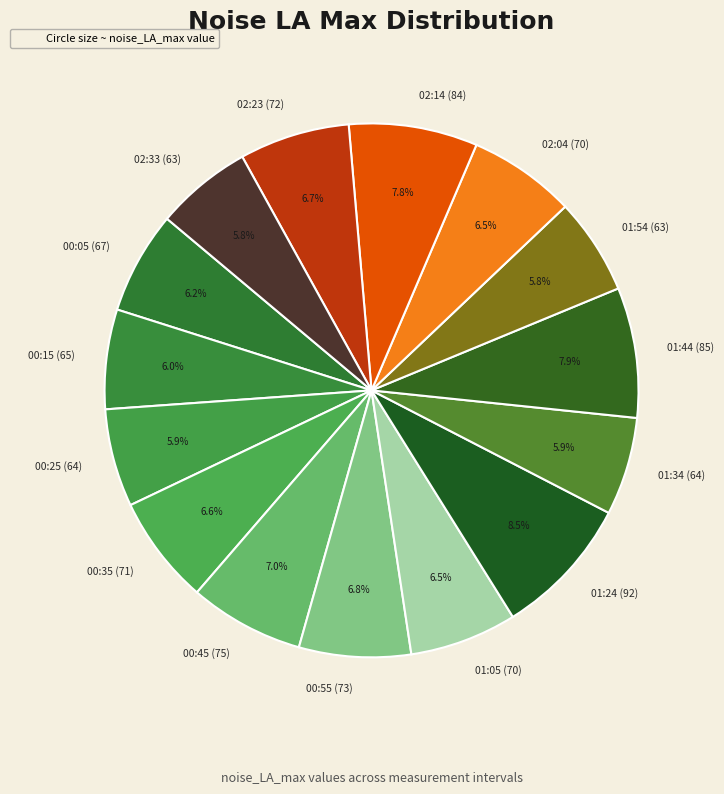

To the nearest percent, what is the difference between the largest and smallest slice percentages?

3%